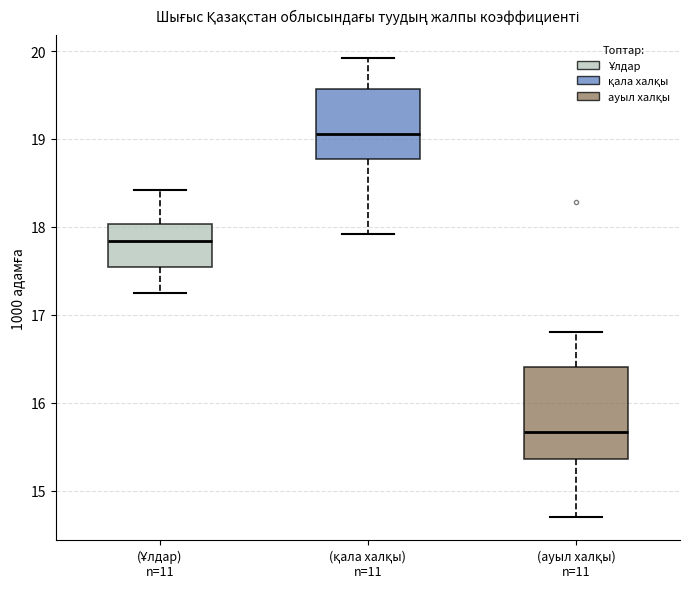

Where does the median line of the box for (Ұлдар) n=11 sit on the y-axis? The values are not printed on the chart, so give them approximately, as read against the axis.

17.8